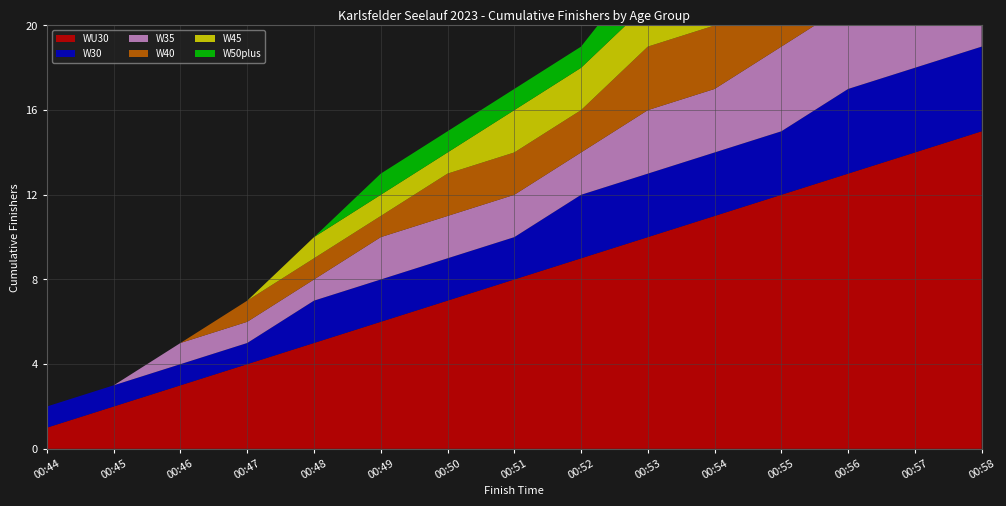

Reading left to right, what are all the values shown in this chart?

WU30: 1	2	3	4	5	6	7	8	9	10	11	12	13	14	15
W30: 1	1	1	1	2	2	2	2	3	3	3	3	4	4	4
W35: 0	0	1	1	1	2	2	2	2	3	3	4	4	5	6
W40: 0	0	0	1	1	1	2	2	2	3	3	3	4	4	5
W45: 0	0	0	0	1	1	1	2	2	2	3	3	3	4	4
W50plus: 0	0	0	0	0	1	1	1	1	2	2	2	3	3	3